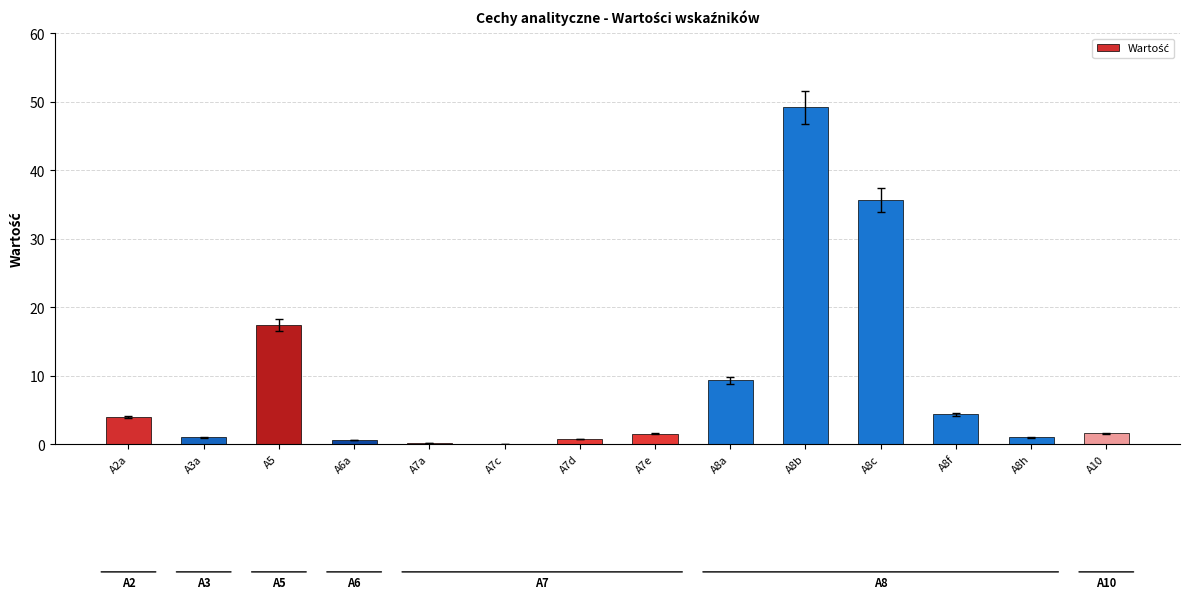

The value at A7c is 0.0. True or false?

True